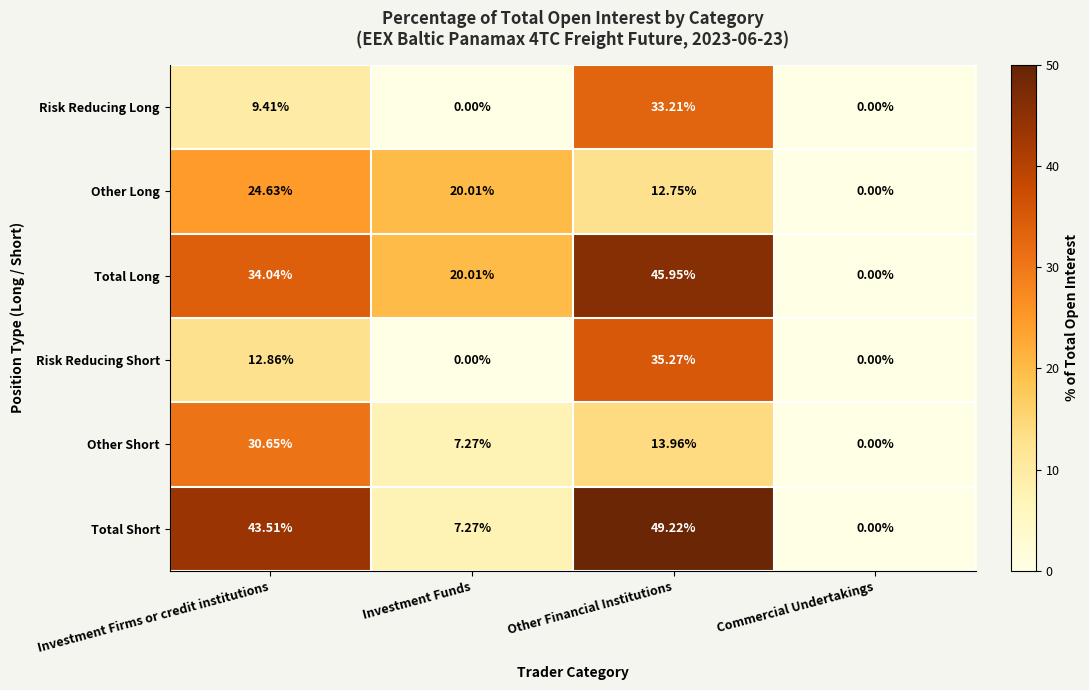

At which label does Other Long first exceed 20?

Investment Firms or credit institutions